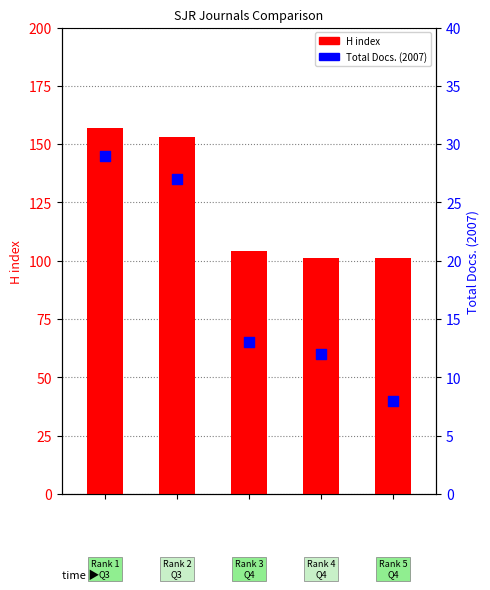

What is the total value across all series at 4?

109